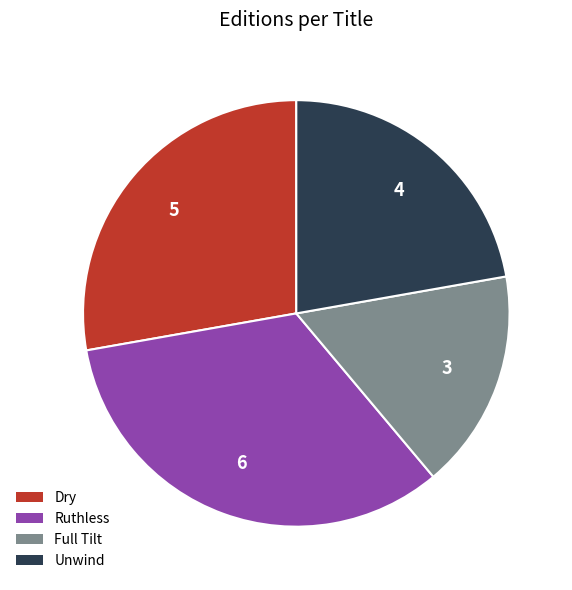

Is there any slice that represents more than half of the pie?

No